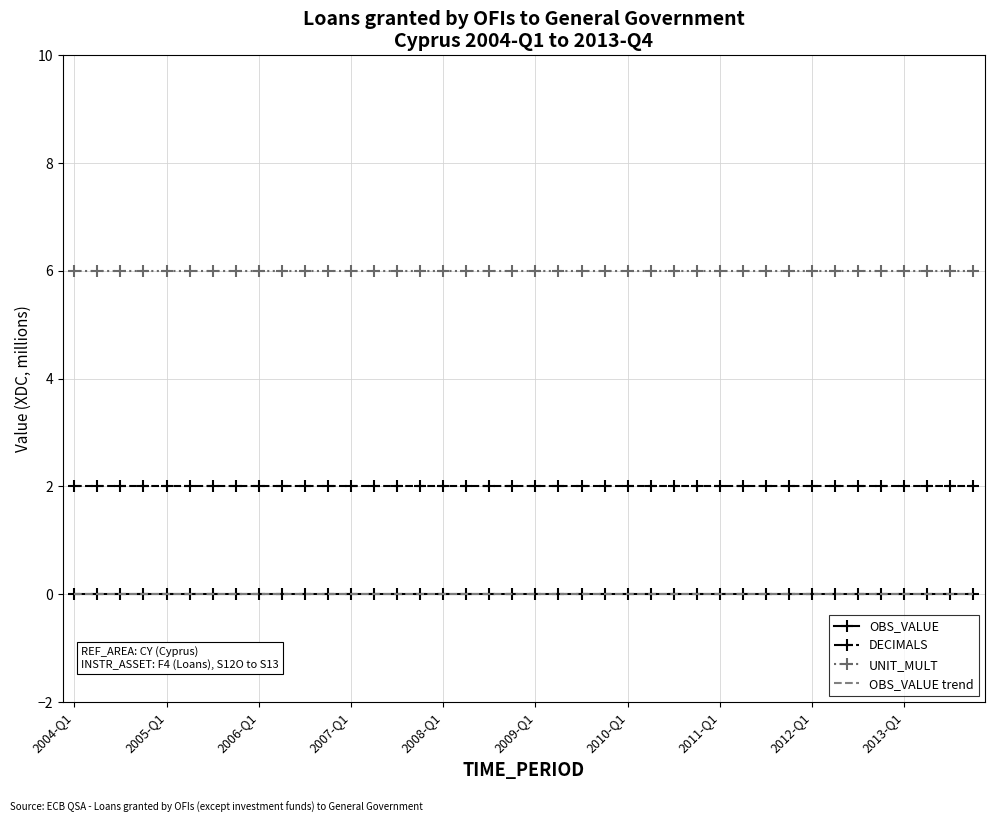

How many lines are shown in the chart?

4